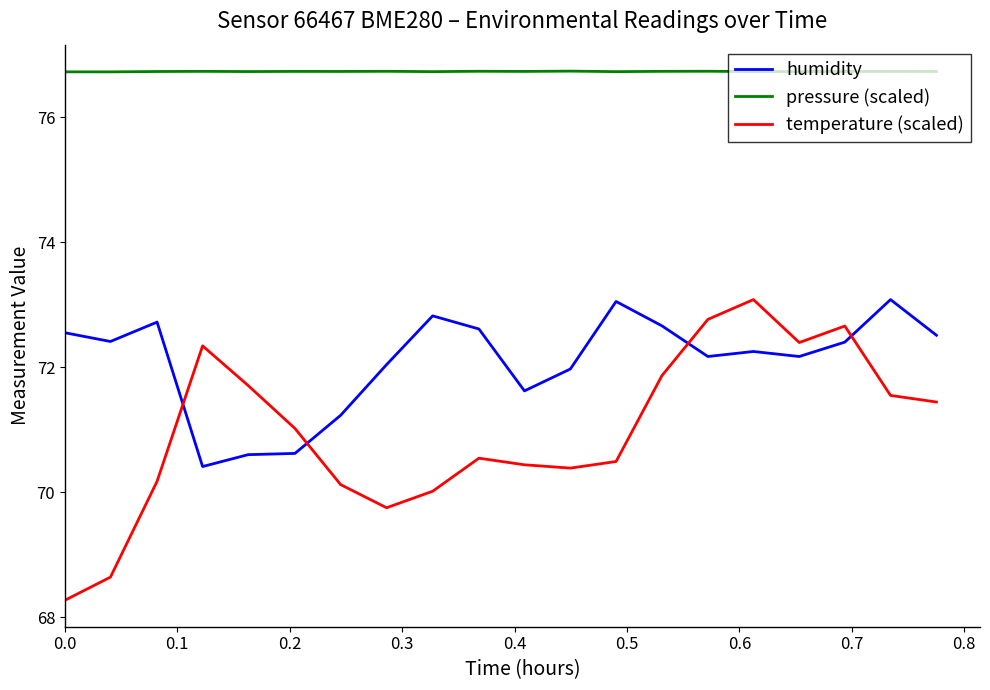

What is the difference between the maximum and minimum values in the temperature (scaled) series?

4.8